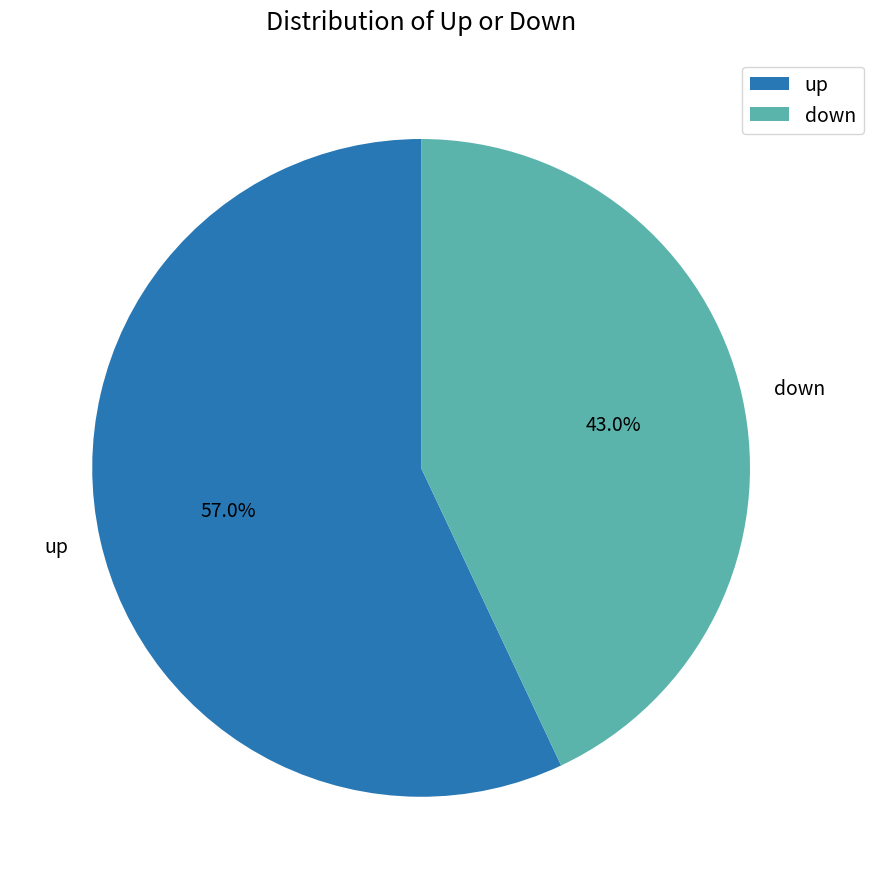

True or false: down accounts for 43% of the total.

True